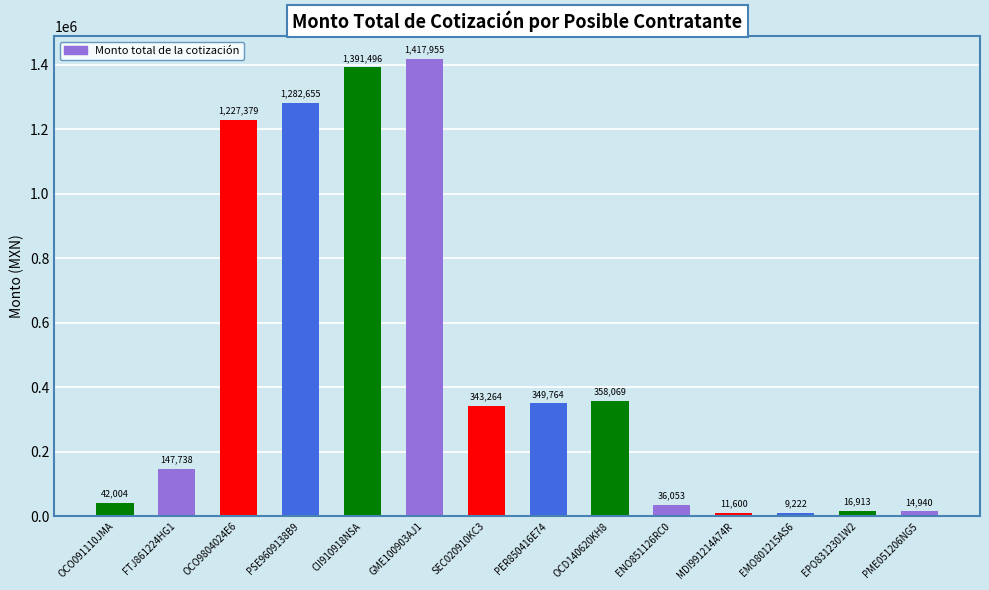

What position from the right is PME051206NG5?

1